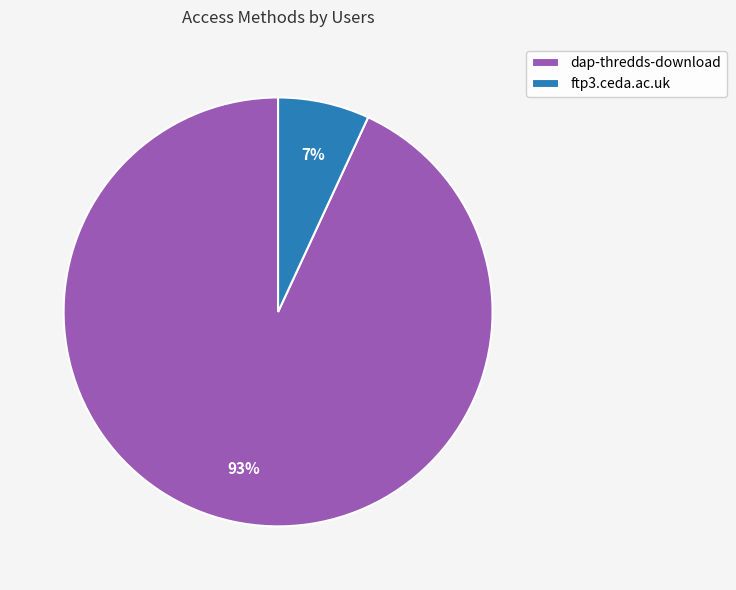

What percentage is the ftp3.ceda.ac.uk slice, to the nearest percent?

7%